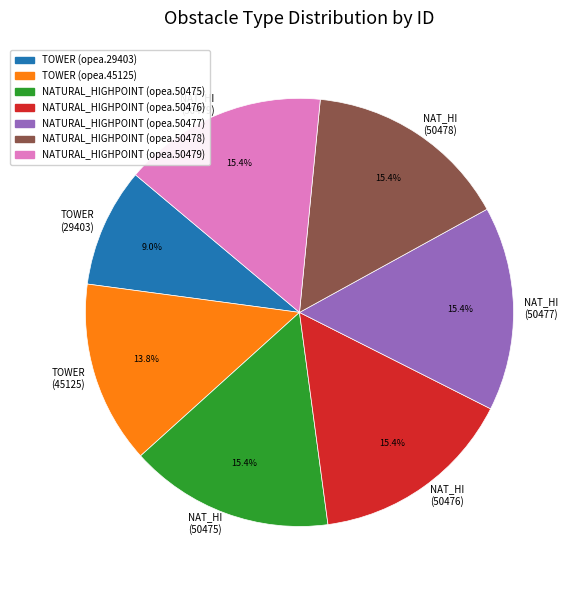

Is the sum of NAT_HI (50477) and TOWER (45125) greater than half?

No